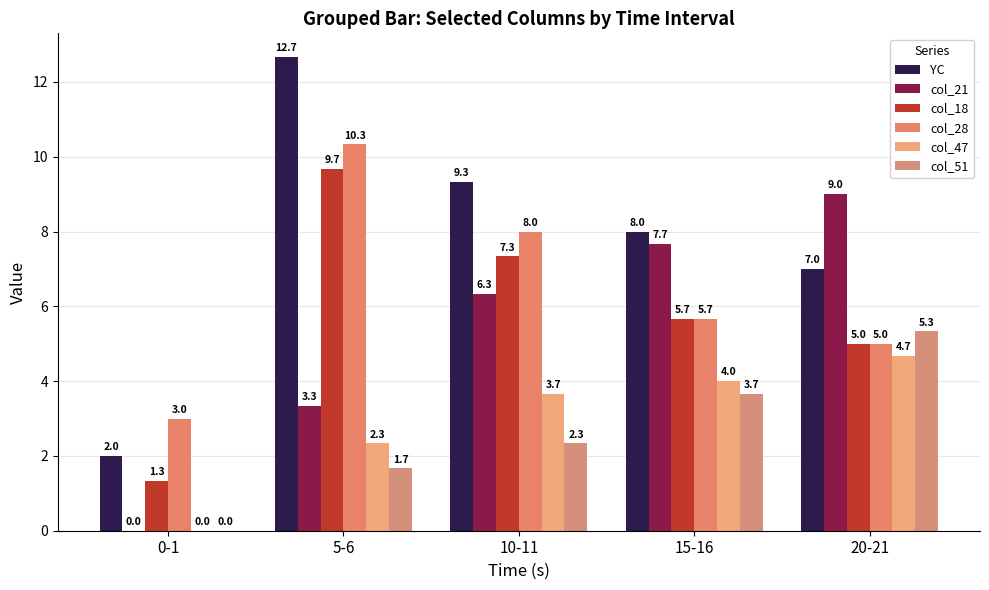

What is the difference between the maximum and minimum values in the col_51 series?

5.3